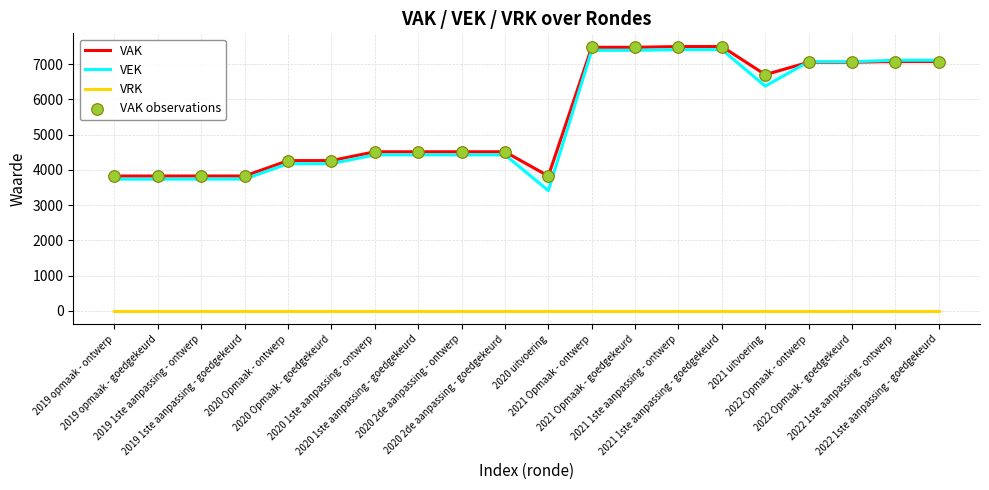

At which category is the sum across all series the highest?

2021 1ste aanpassing - ontwerp